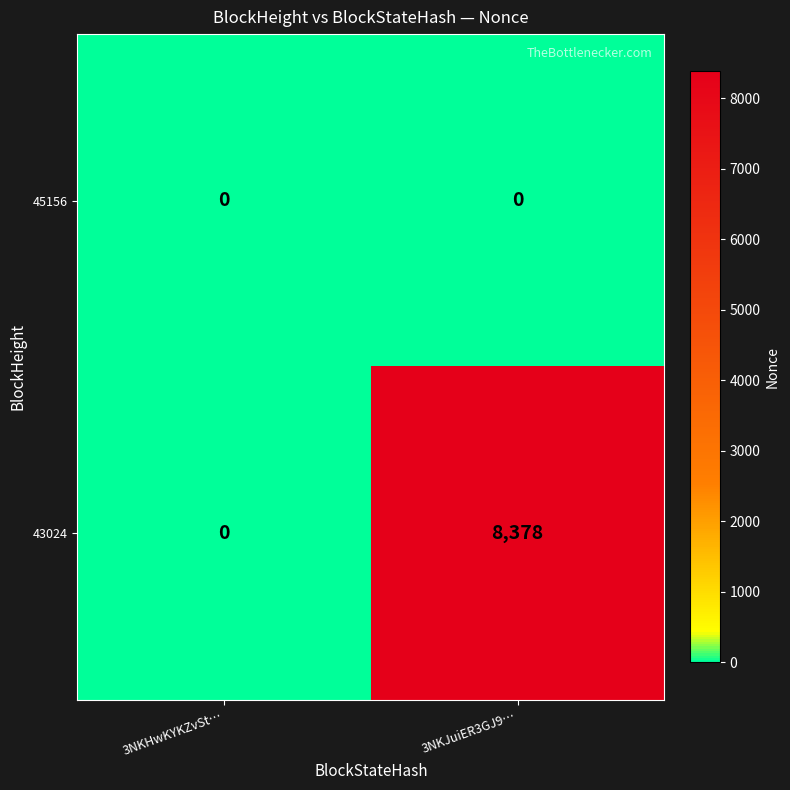

Which label corresponds to the largest value in the chart?

3NKJuiER3GJ9…